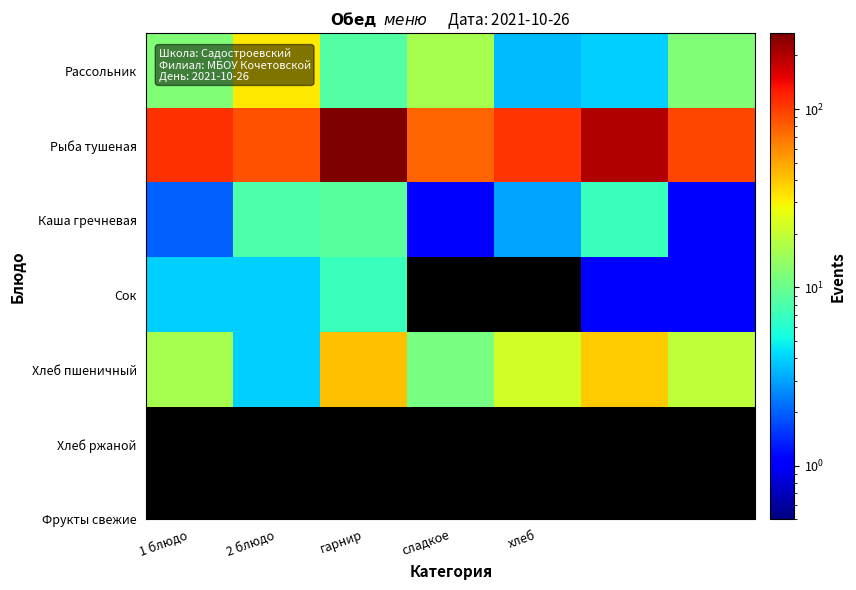

Which series has the largest total across all categories?

Рыба тушеная